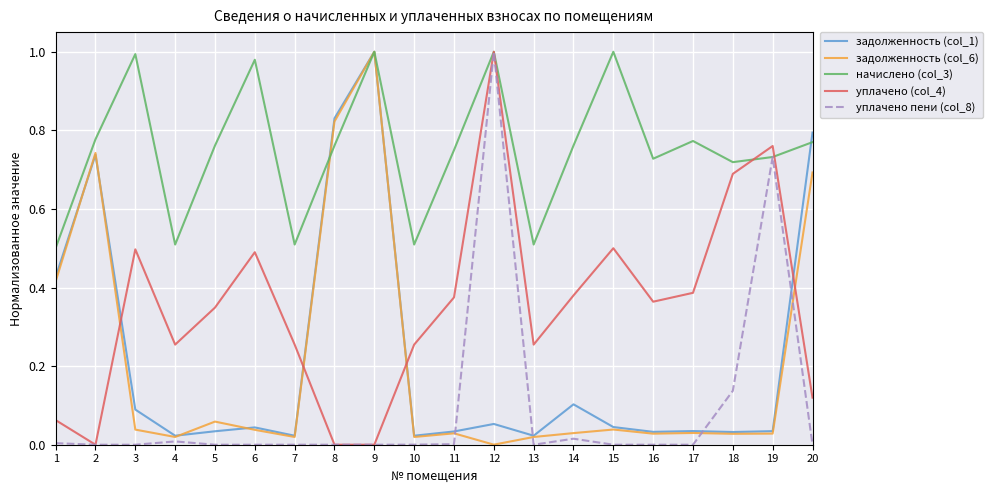

True or false: задолженность (col_6) has more than 2 interior local peaks.

True